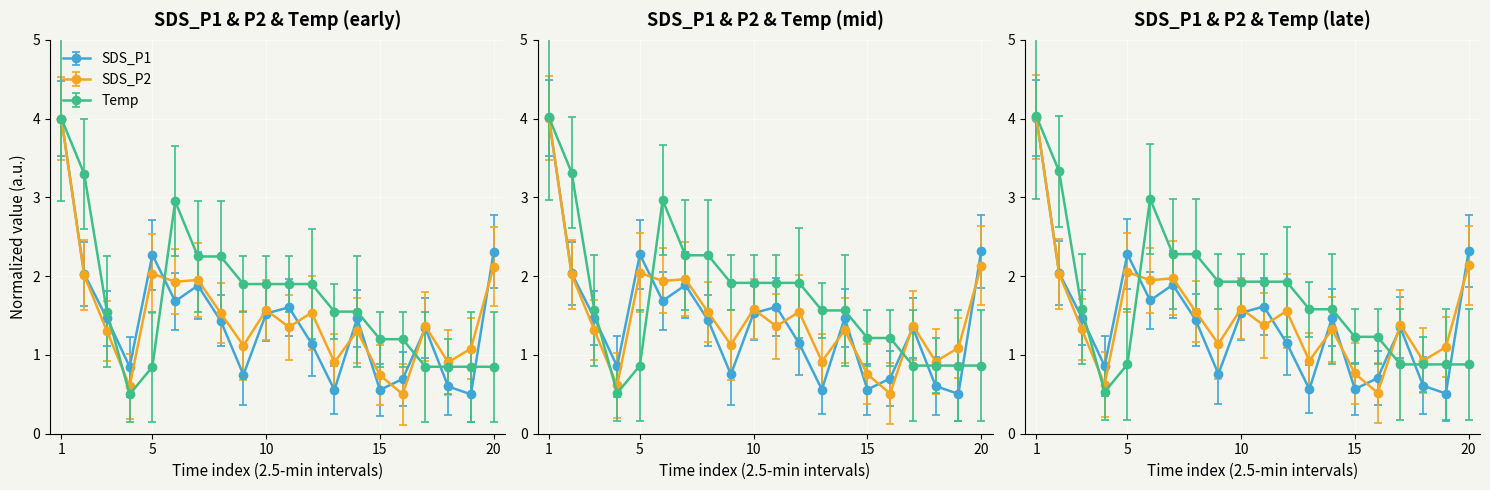

What is the average value of the SDS_P1 series?

1.4